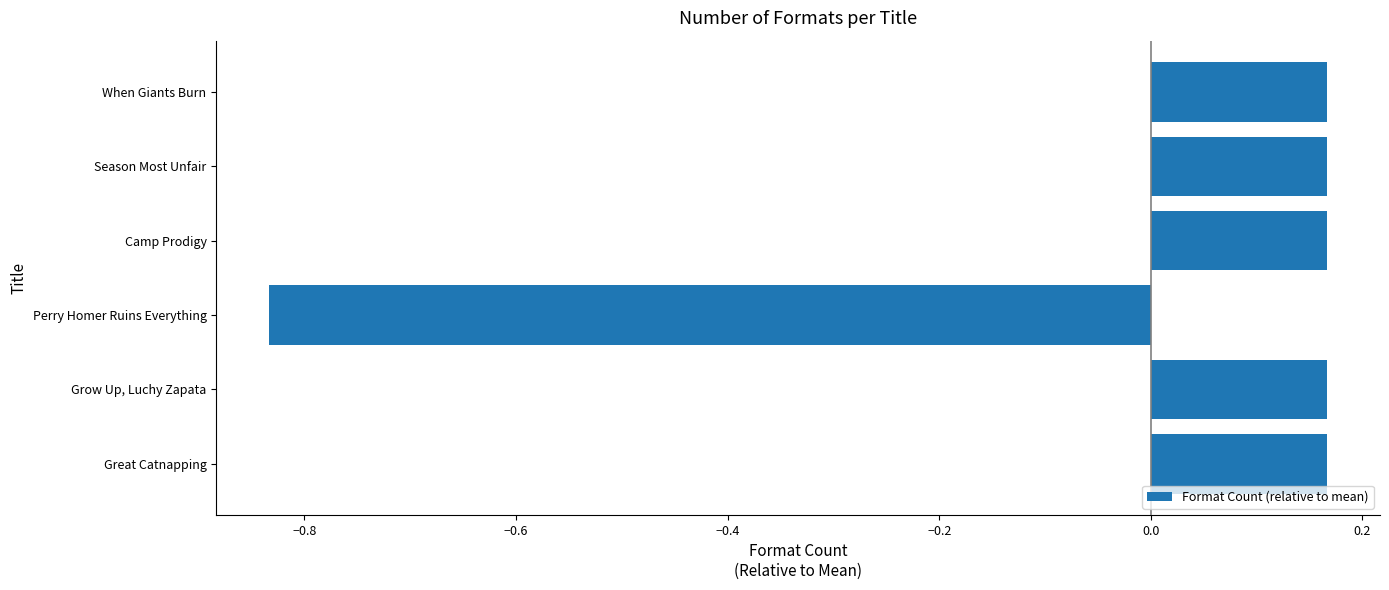

How many values are between 0 and 1?

5